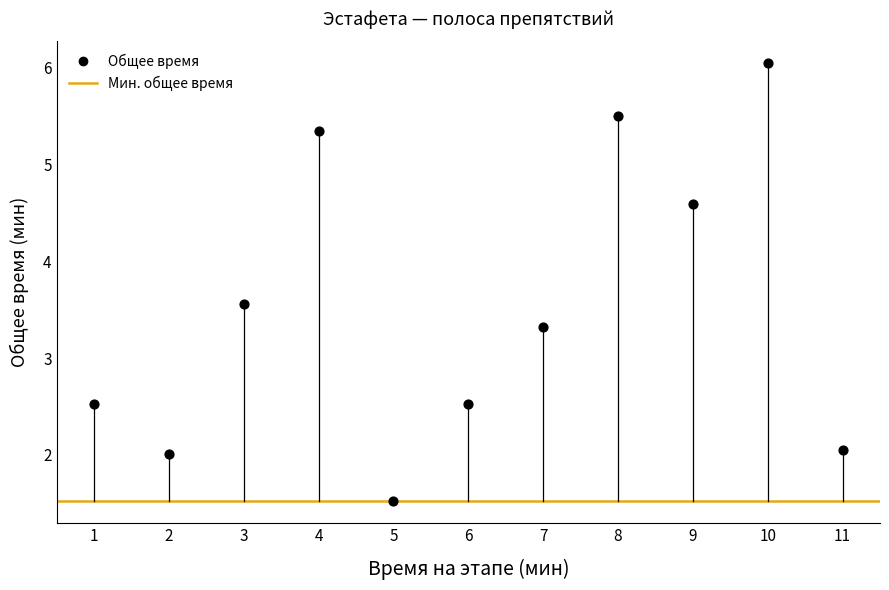

What Y value in the scatter plot is closest to 3?

3.3